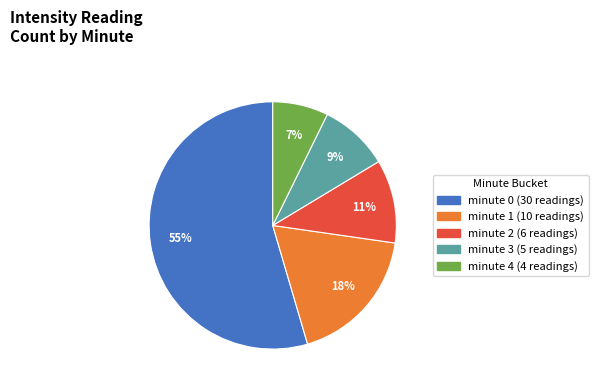

What percentage is the minute 3 slice, to the nearest percent?

9%